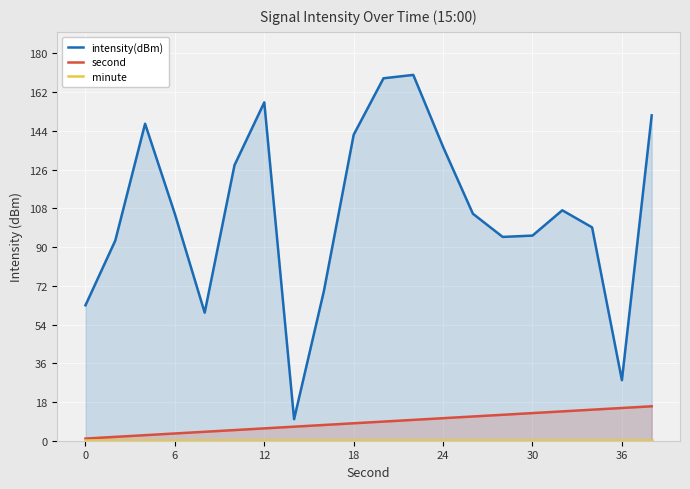

What is the minimum value shown in the chart?

0.5